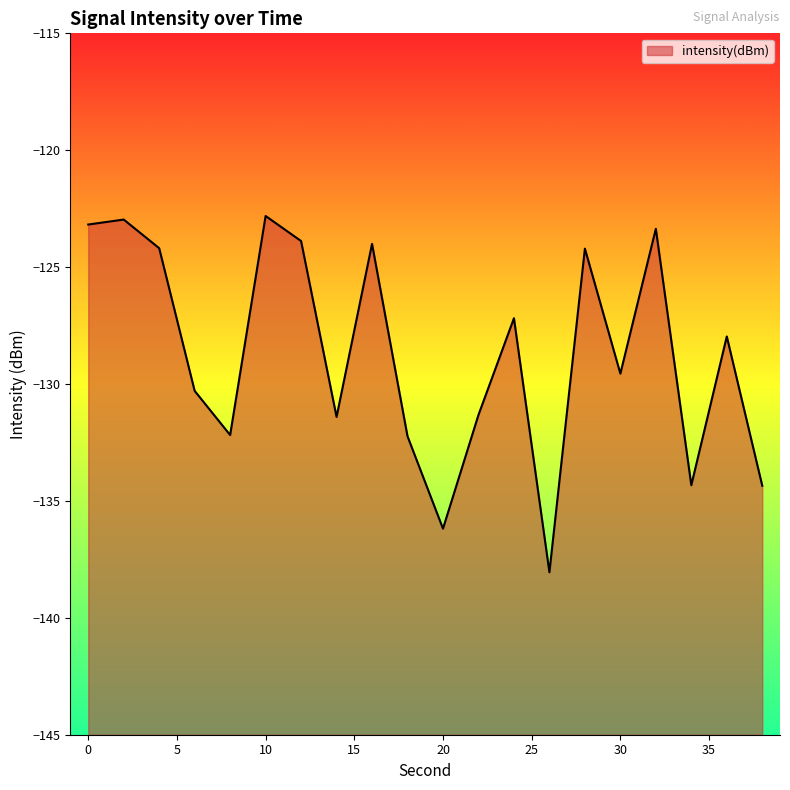

What is the sum of all values?

-2573.7